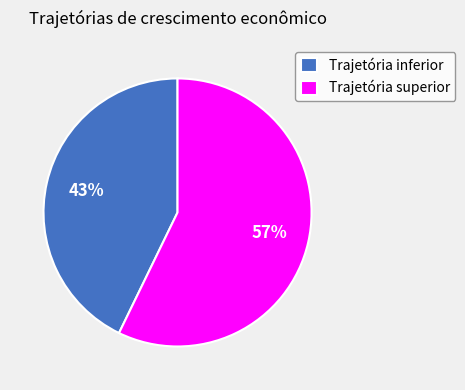

True or false: Trajetória superior accounts for 57% of the total.

True